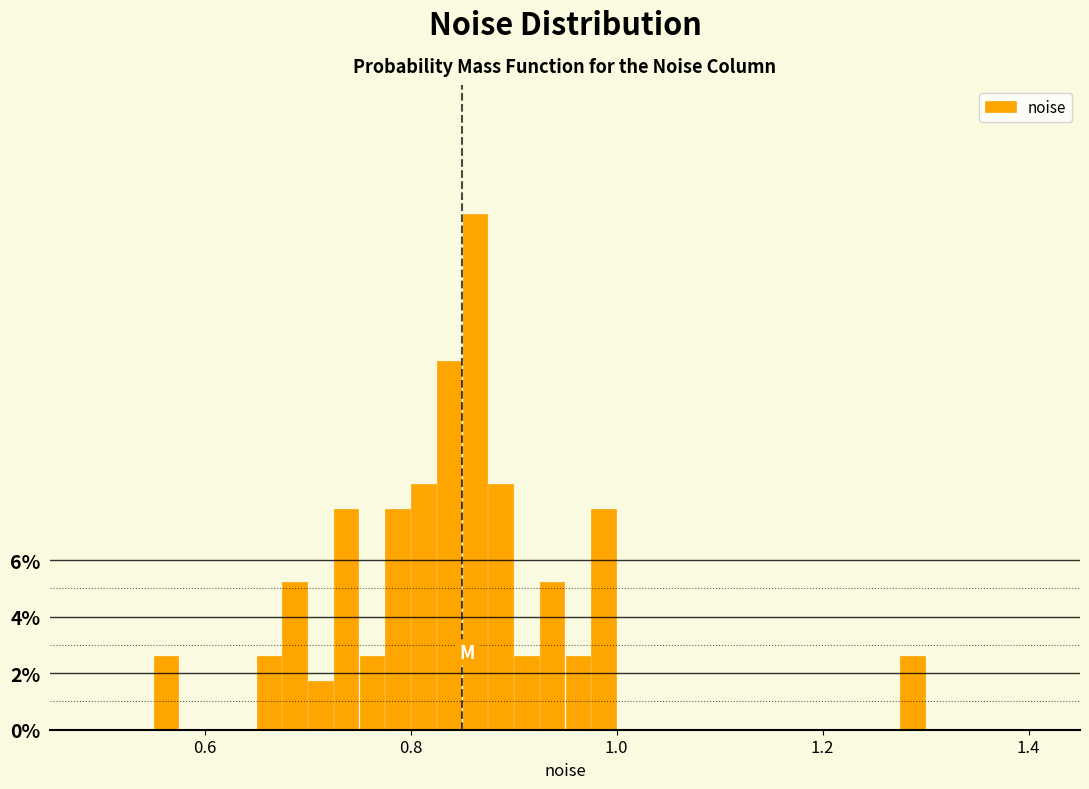

Read against the x-axis, roughly where is the centre of the tallest bar?

0.86